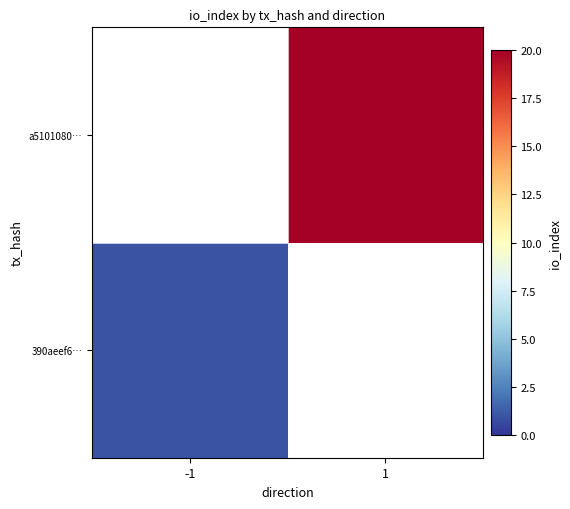

What is the maximum value shown in the chart?

20.0